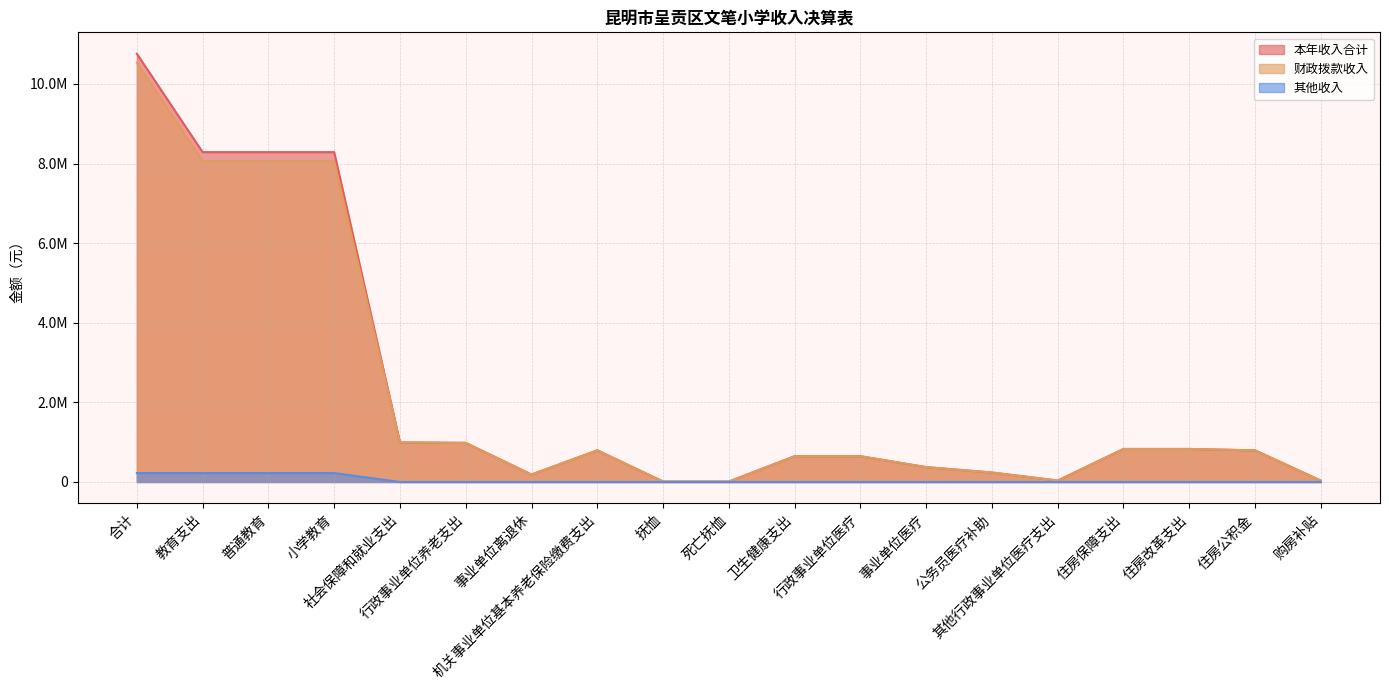

What is the value of the 本年收入合计 point at the 2nd from the left?

8286234.4